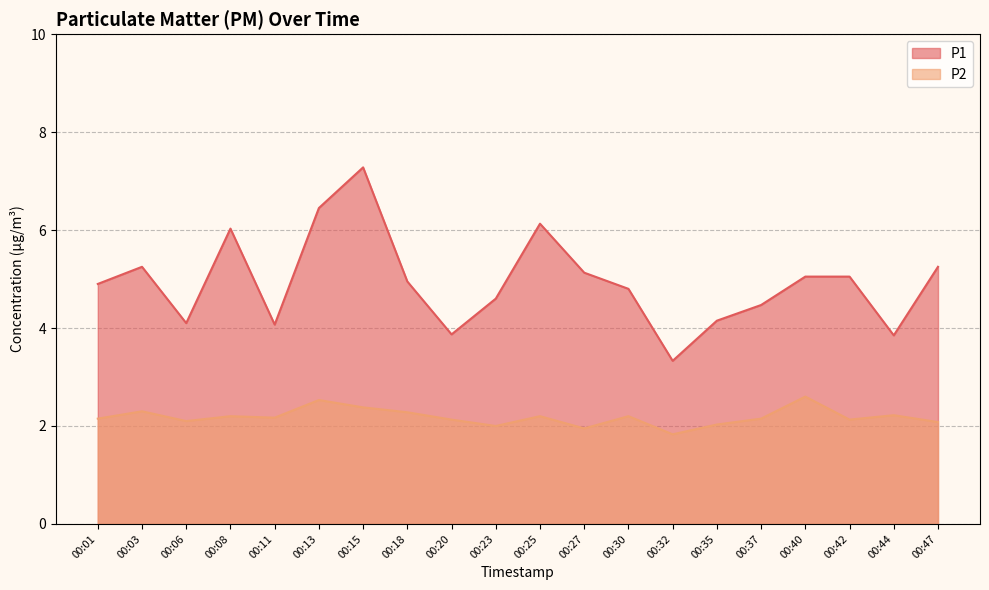

Reading left to right, transcribe all the data shown in this chart.

P1: 00:01=4.9	00:03=5.2	00:06=4.1	00:08=6.0	00:11=4.1	00:13=6.5	00:15=7.3	00:18=5.0	00:20=3.9	00:23=4.6	00:25=6.1	00:27=5.1	00:30=4.8	00:32=3.3	00:35=4.2	00:37=4.5	00:40=5.0	00:42=5.0	00:44=3.9	00:47=5.2
P2: 00:01=2.1	00:03=2.3	00:06=2.1	00:08=2.2	00:11=2.2	00:13=2.5	00:15=2.4	00:18=2.3	00:20=2.1	00:23=2.0	00:25=2.2	00:27=1.9	00:30=2.2	00:32=1.8	00:35=2.0	00:37=2.1	00:40=2.6	00:42=2.1	00:44=2.2	00:47=2.1